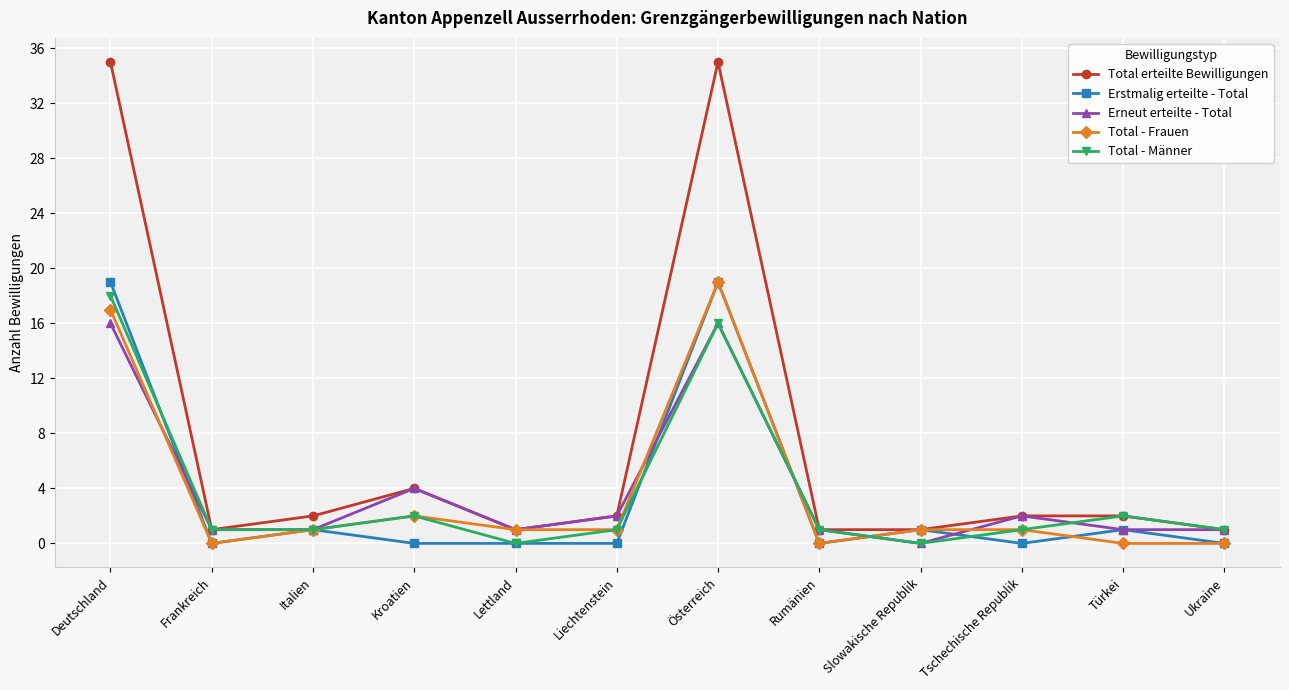

What is the maximum value shown in the chart?

35